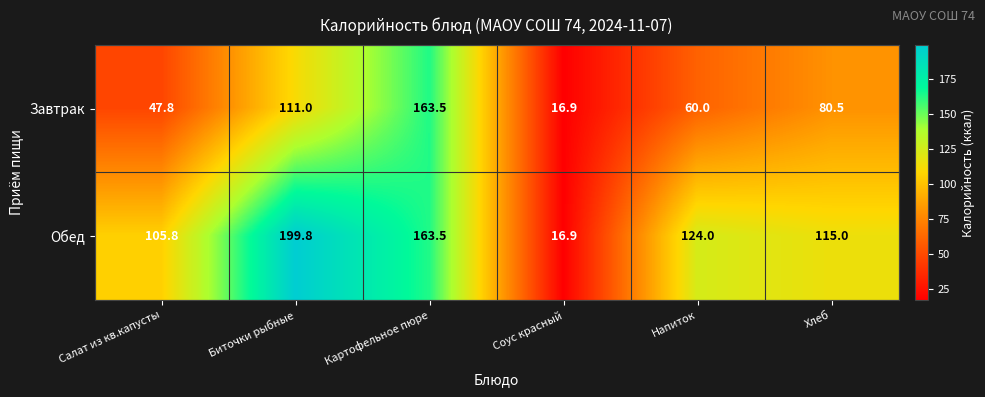

Count the number of data series in this chart.

2